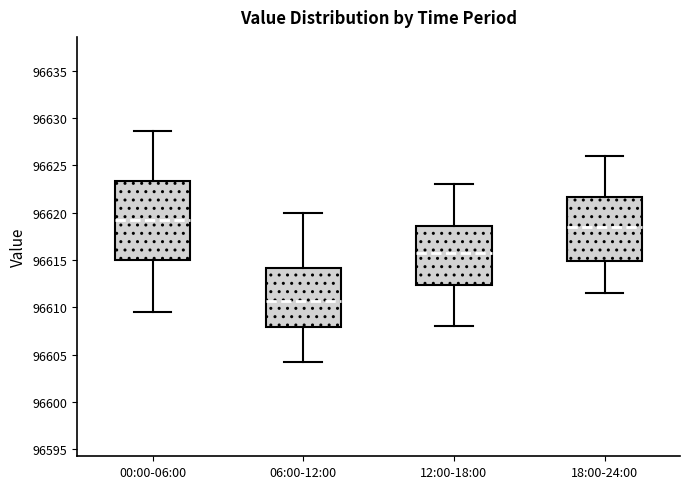

Reading left to right, read every box against the y-axis: the position of its median line, the range the box covers, and the ends of its whiskers. The values are not printed on the chart, so give them approximately, as read against the axis.

00:00-06:00: median 96619.0, box 96615.0 to 96623.5, whiskers 96609.5 to 96628.5
06:00-12:00: median 96610.5, box 96608.0 to 96614.0, whiskers 96604.5 to 96620.0
12:00-18:00: median 96616.0, box 96612.5 to 96618.5, whiskers 96608.0 to 96623.0
18:00-24:00: median 96618.5, box 96615.0 to 96621.5, whiskers 96611.5 to 96626.0